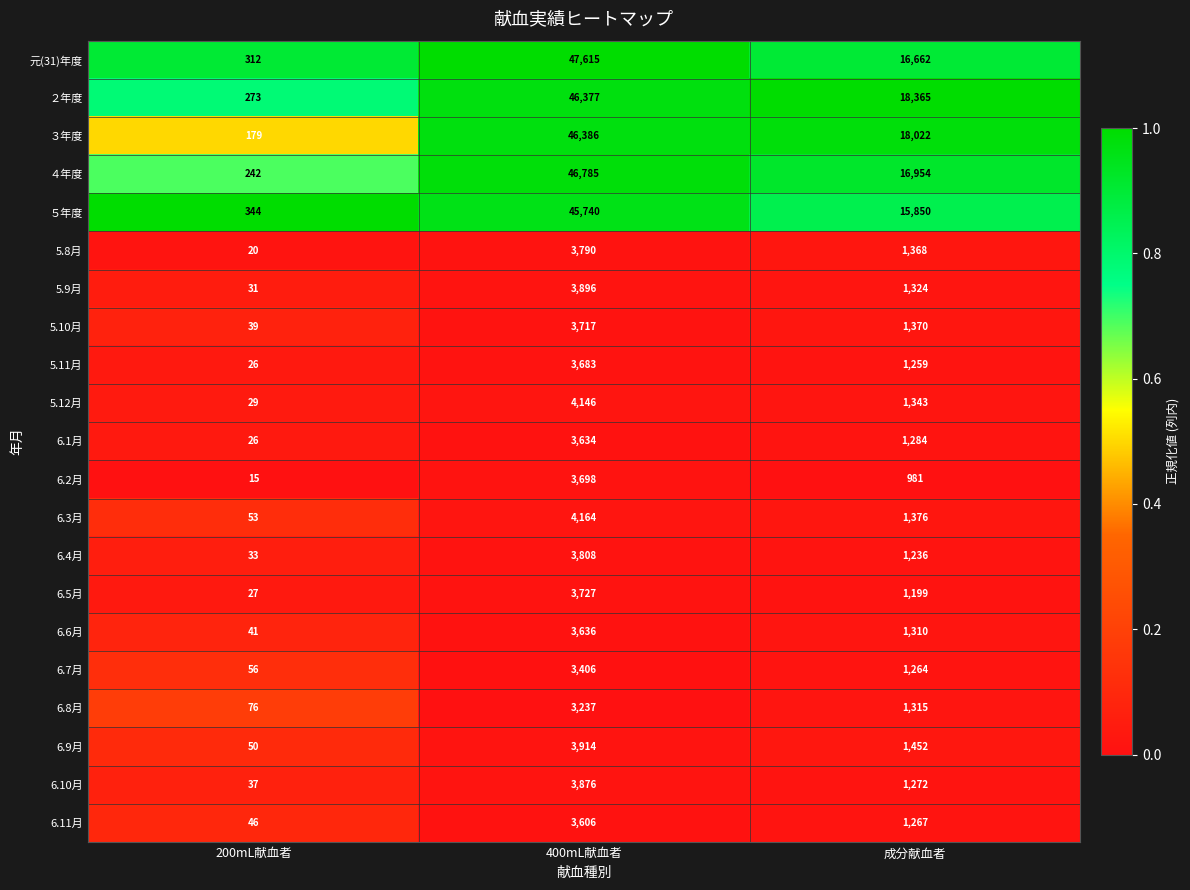

Rank the series at 400mL献血者 from lowest to highest value.

6.8月, 6.7月, 6.11月, 6.1月, 6.6月, 5.11月, 6.2月, 5.10月, 6.5月, 5.8月, 6.4月, 6.10月, 5.9月, 6.9月, 5.12月, 6.3月, ５年度, ２年度, ３年度, ４年度, 元(31)年度